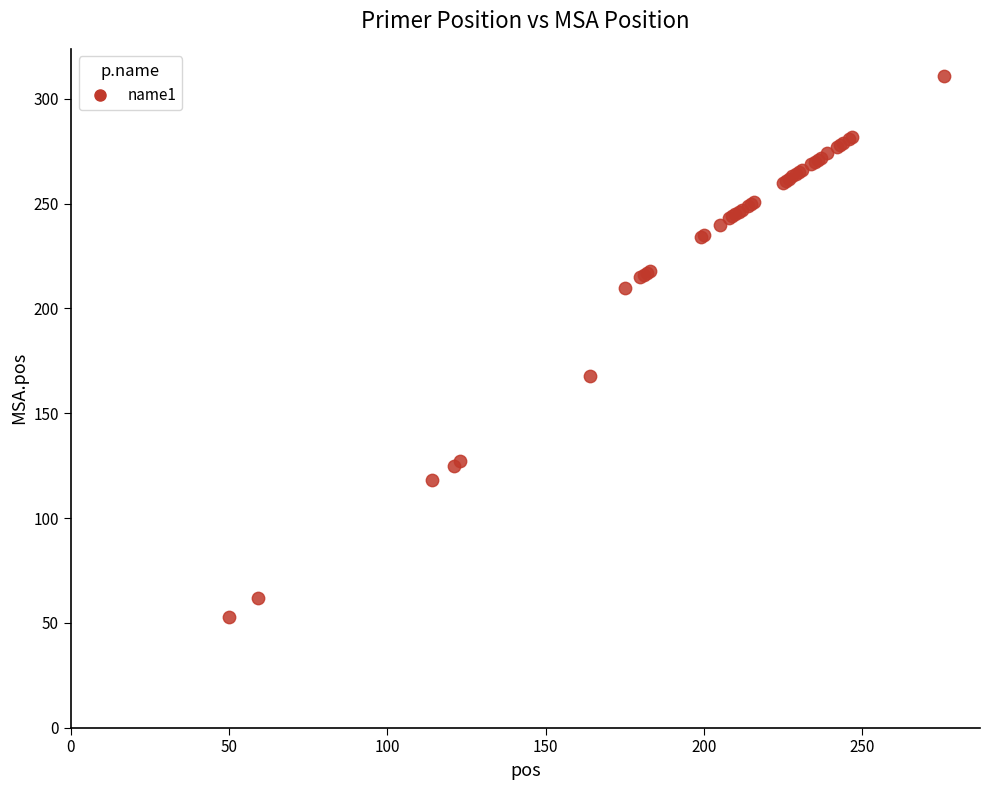

What Y value in the scatter plot is closest to 182?

168